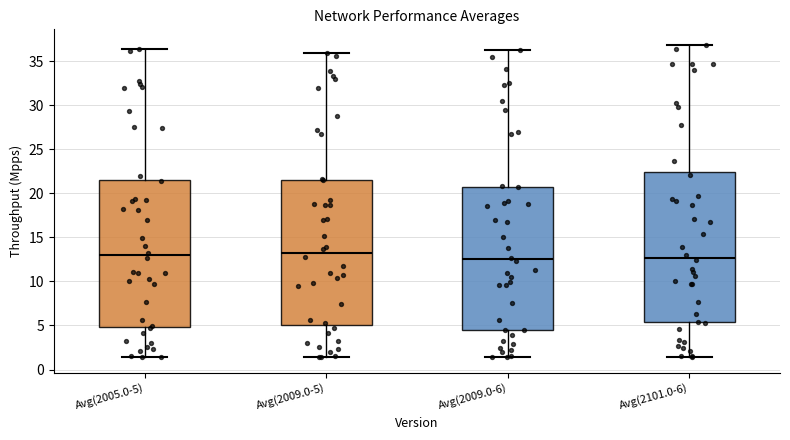

Reading left to right, read every box against the y-axis: the position of its median line, the range the box covers, and the ends of its whiskers. The values are not printed on the chart, so give them approximately, as read against the axis.

Avg(2005.0-5): median 13.0, box 5.0 to 21.5, whiskers 1.5 to 36.5
Avg(2009.0-5): median 13.0, box 5.0 to 21.5, whiskers 1.5 to 36.0
Avg(2009.0-6): median 12.5, box 4.5 to 20.5, whiskers 1.5 to 36.5
Avg(2101.0-6): median 12.5, box 5.5 to 22.5, whiskers 1.5 to 37.0